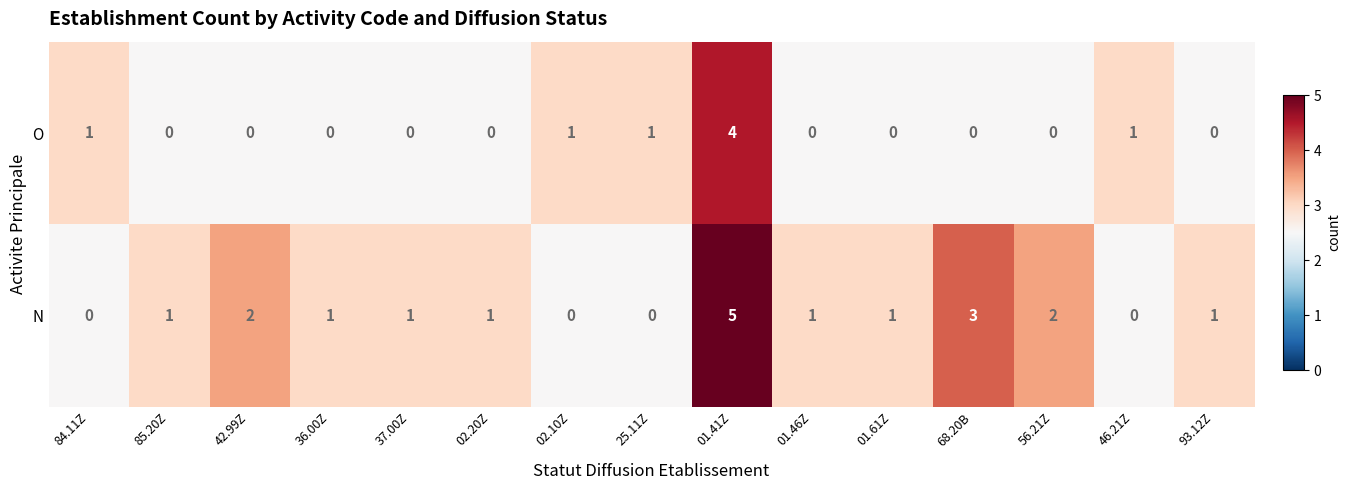

At how many categories does at least one series exceed 0?

15